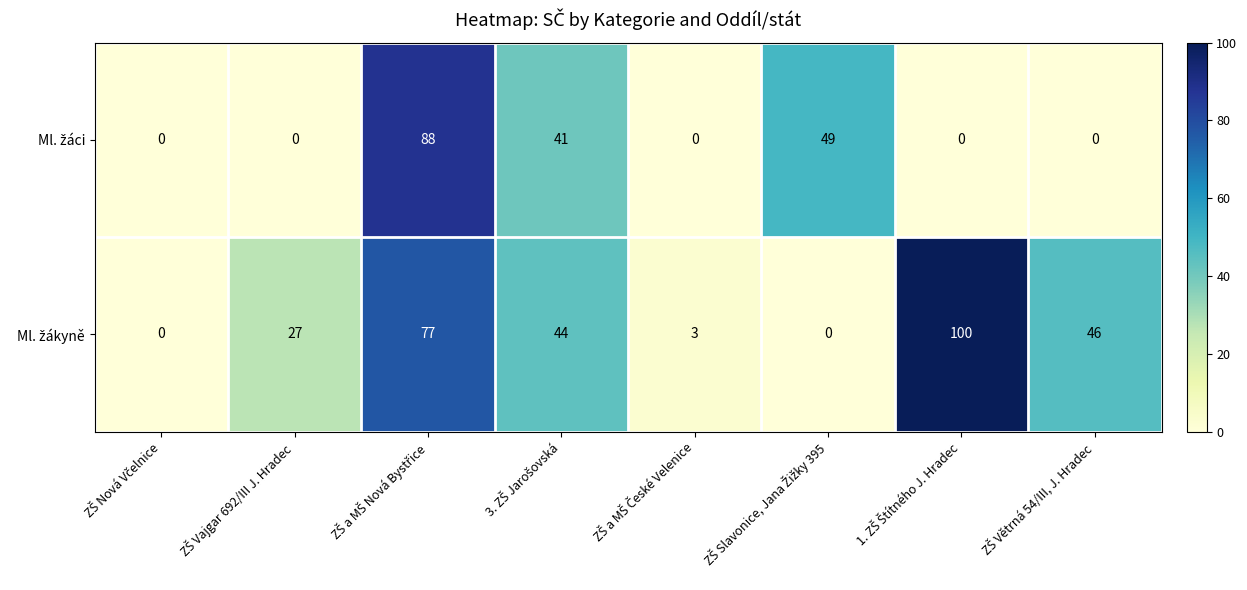

How many distinct data groups are displayed?

2